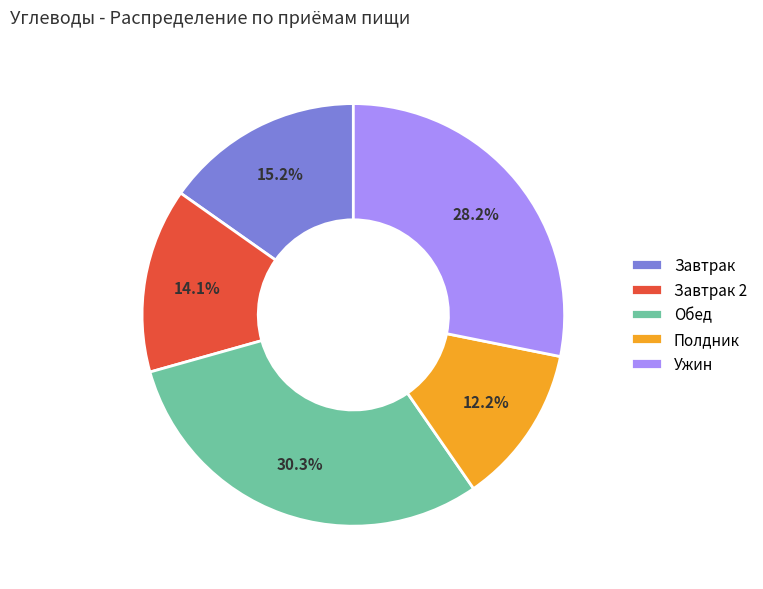

How many slices are in this pie chart?

5